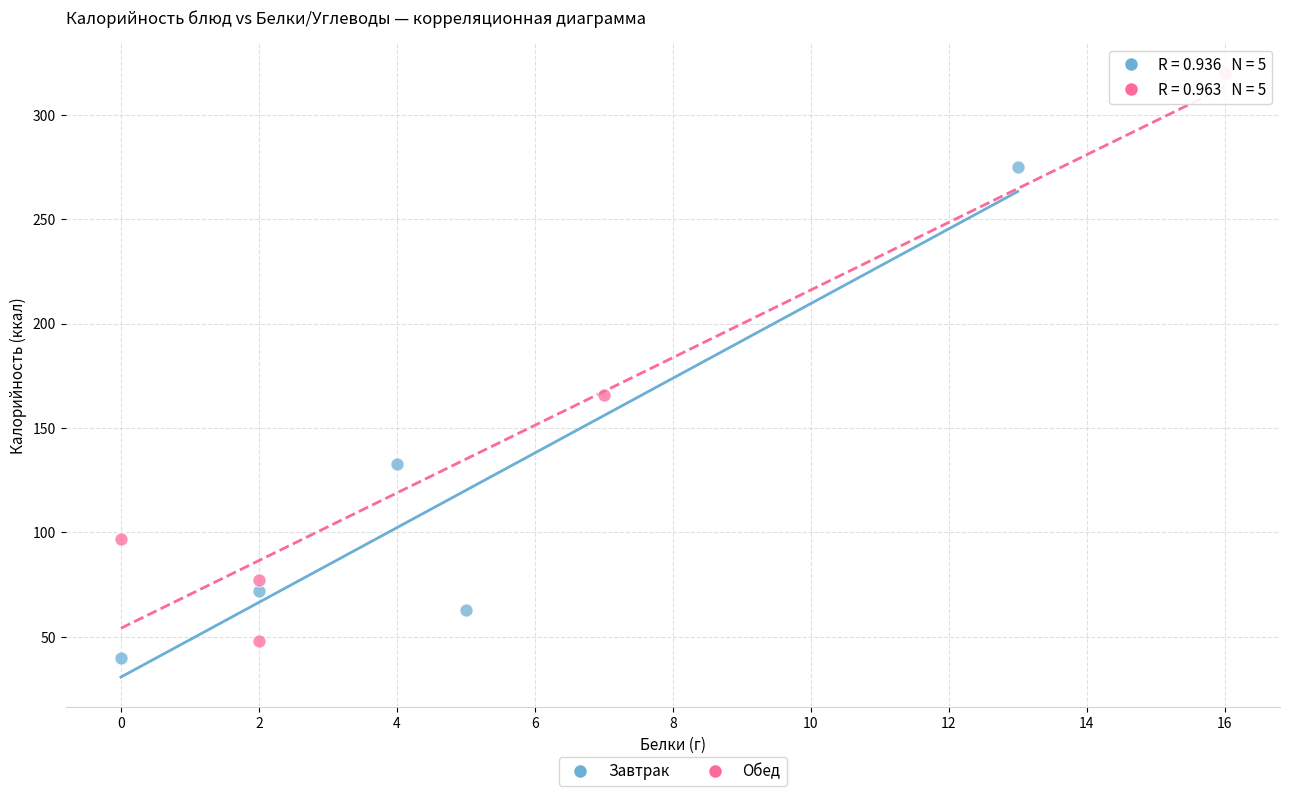

Which series has the widest spread of Y values?

Обед